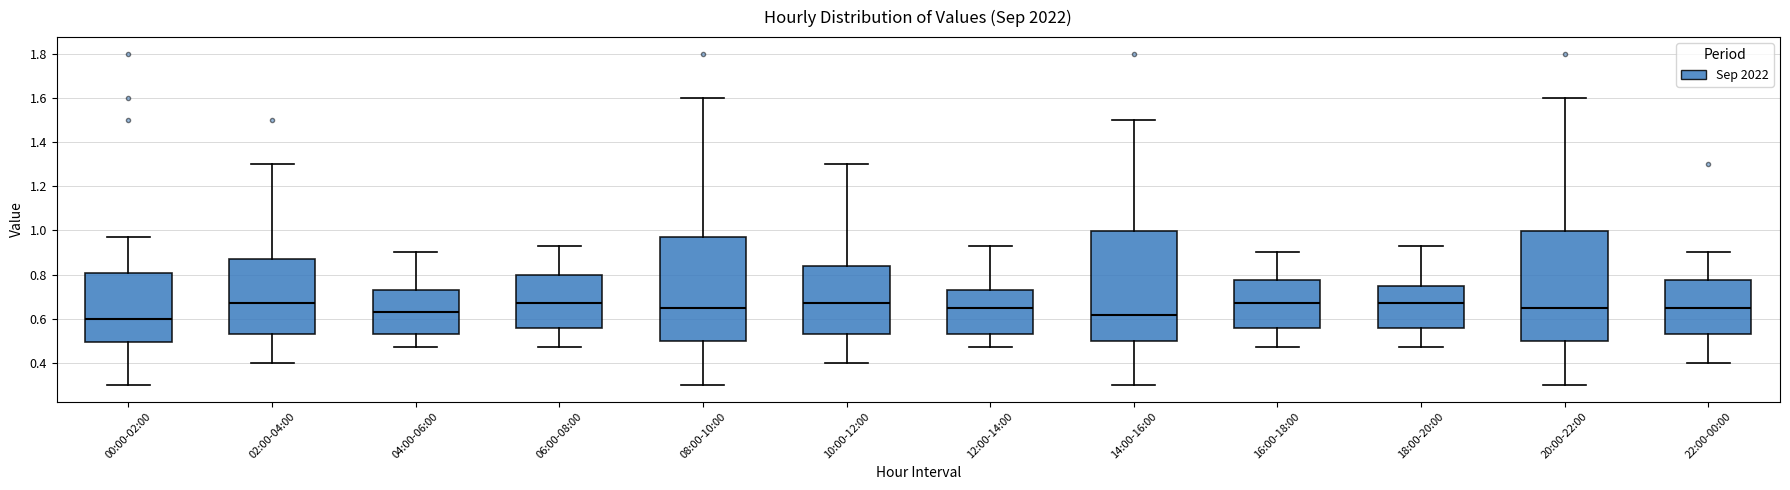

Where does the upper whisker of the box for 18:00-20:00 end on the y-axis? The values are not printed on the chart, so give them approximately, as read against the axis.

0.94